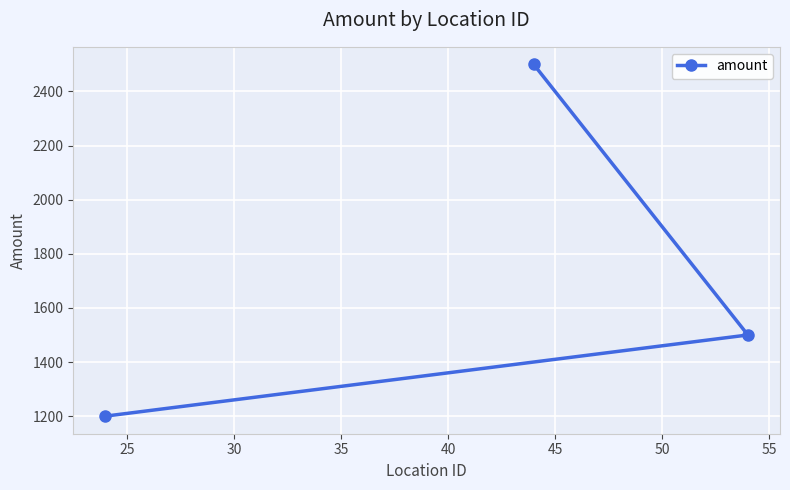

How many data points are above 1500?

1